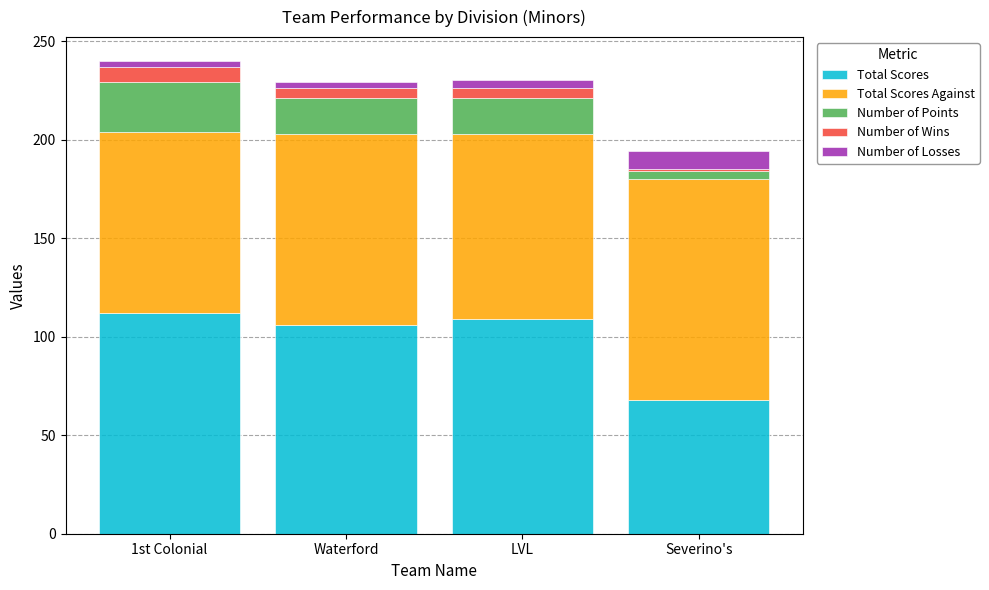

How many bars are there in total?

4